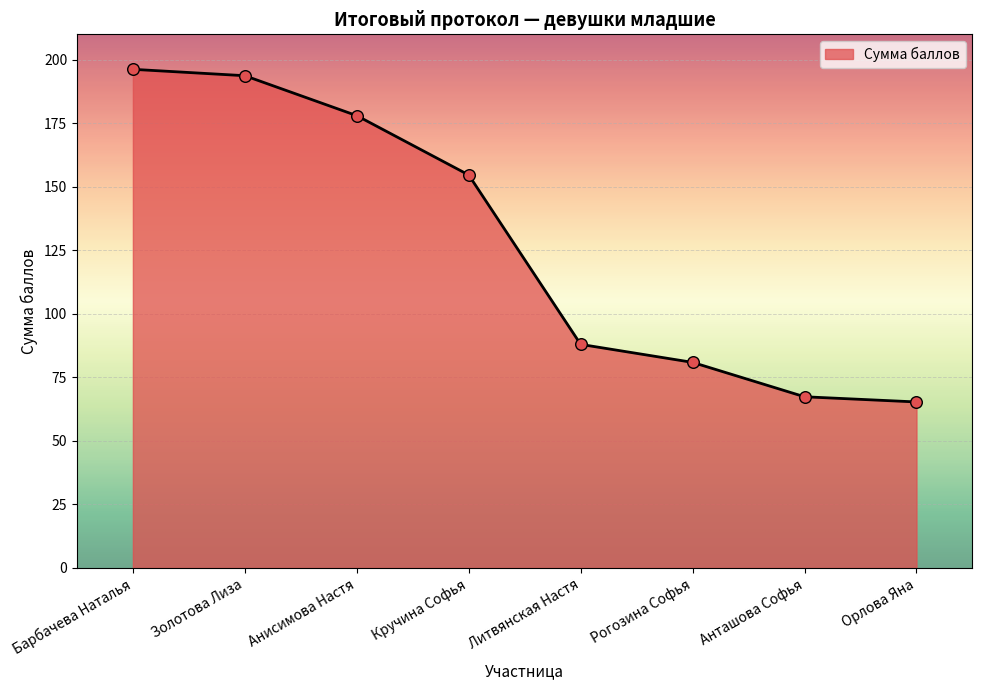

What is the change in value from Барбачева Наталья to Кручина Софья?

-41.6